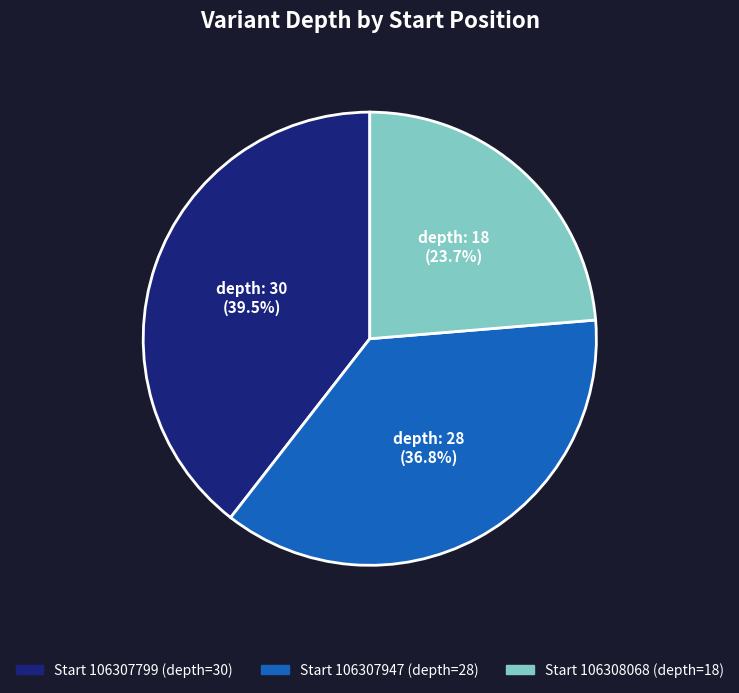

To the nearest percent, what is the difference between the largest and smallest slice percentages?

16%